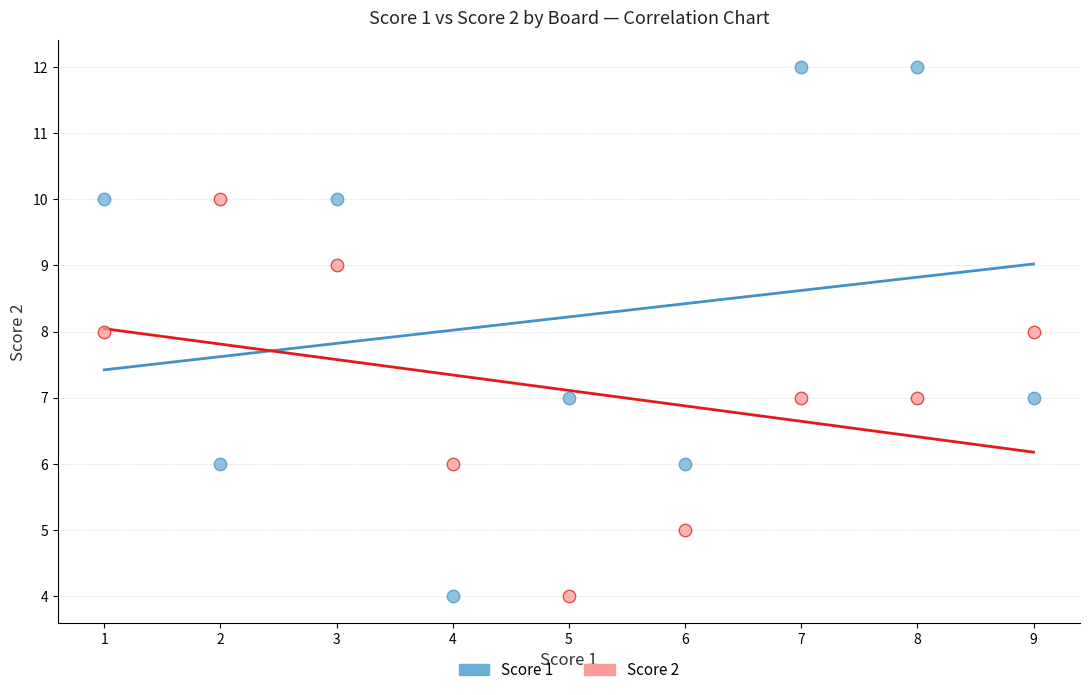

Across all data points, what is the range of X values (max minus min)?

8